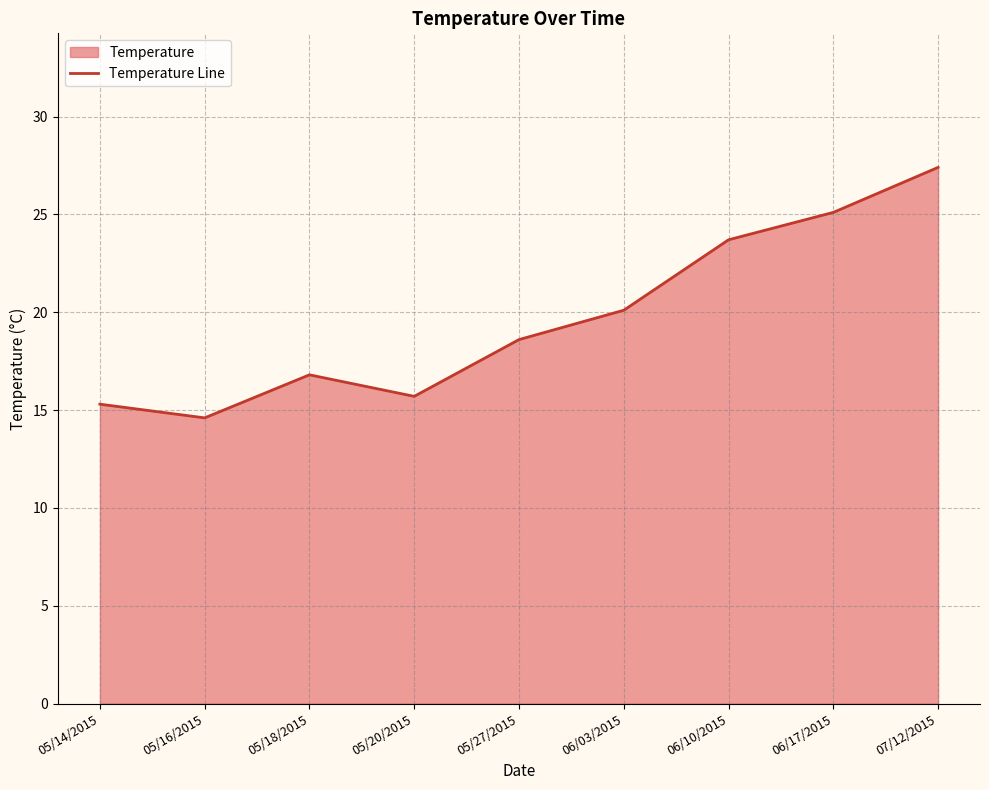

The chart shows a value of 28.2 at 05/20/2015. True or false?

False